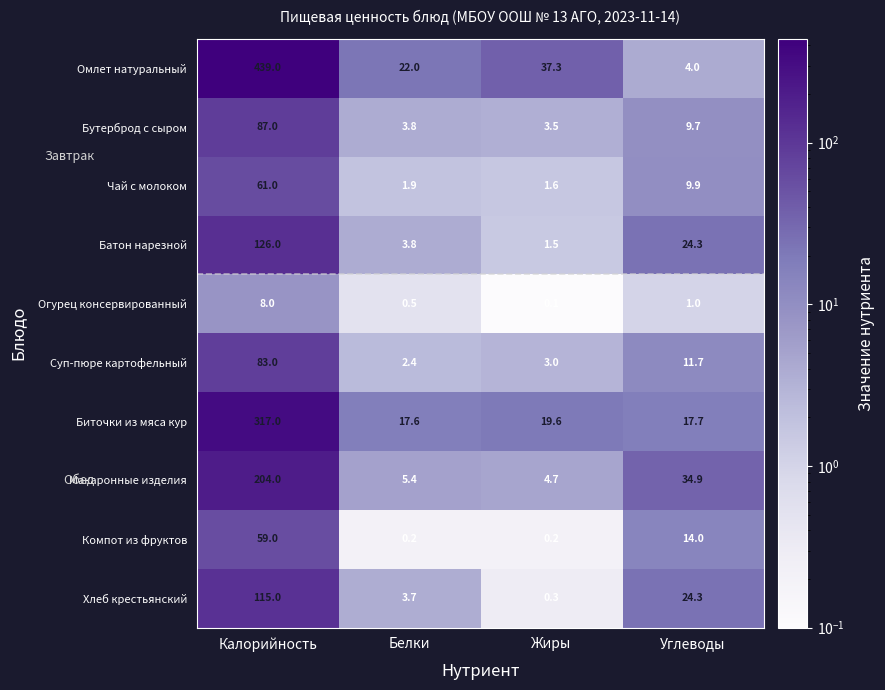

List the labels in order of Биточки из мяса кур value, largest first.

Калорийность, Жиры, Углеводы, Белки